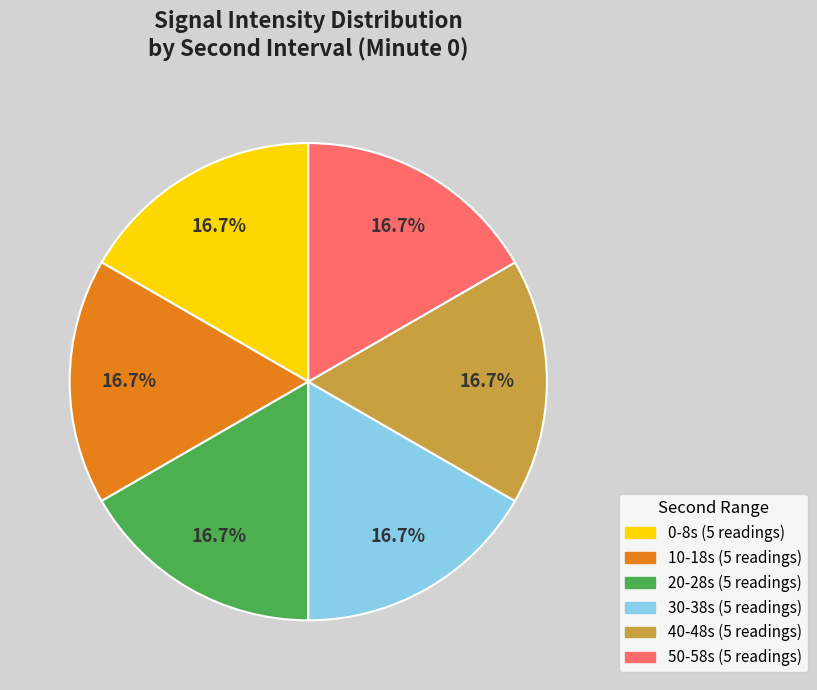

Is there any slice that represents more than half of the pie?

No